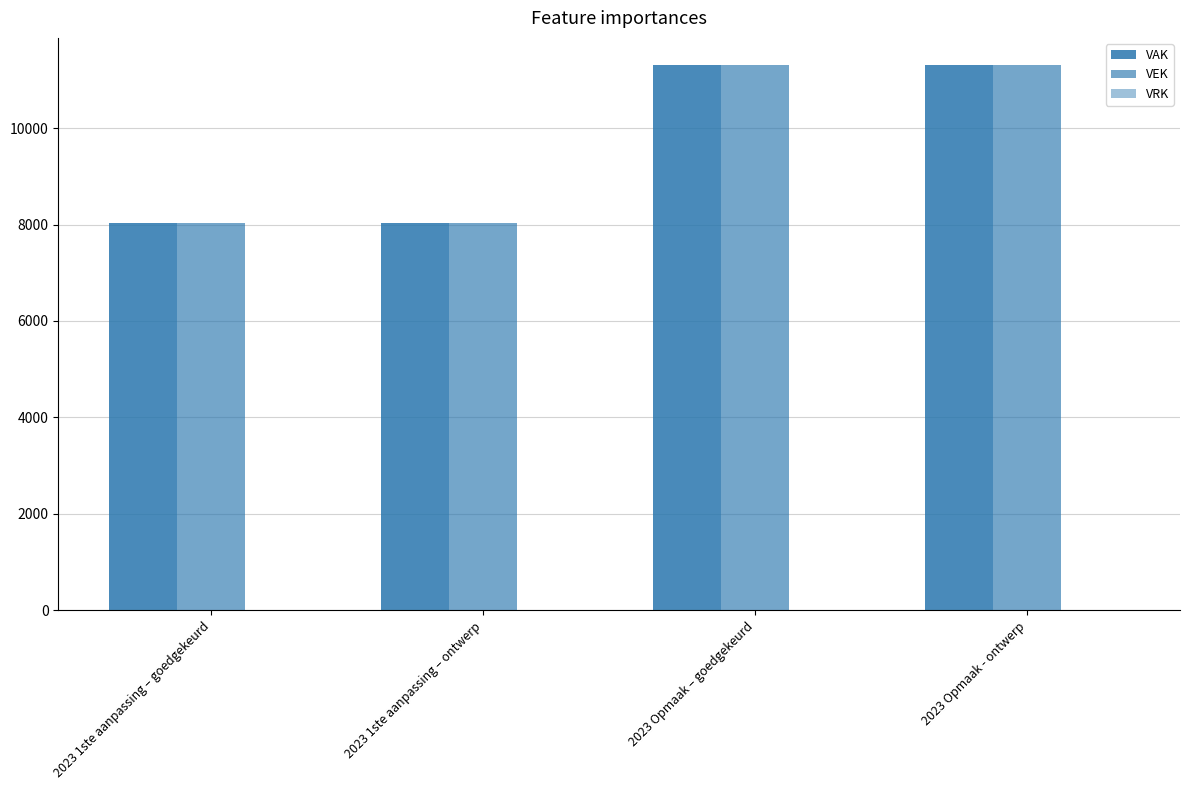

True or false: VEK has a value of 8029 at 2023 1ste aanpassing – ontwerp.

True